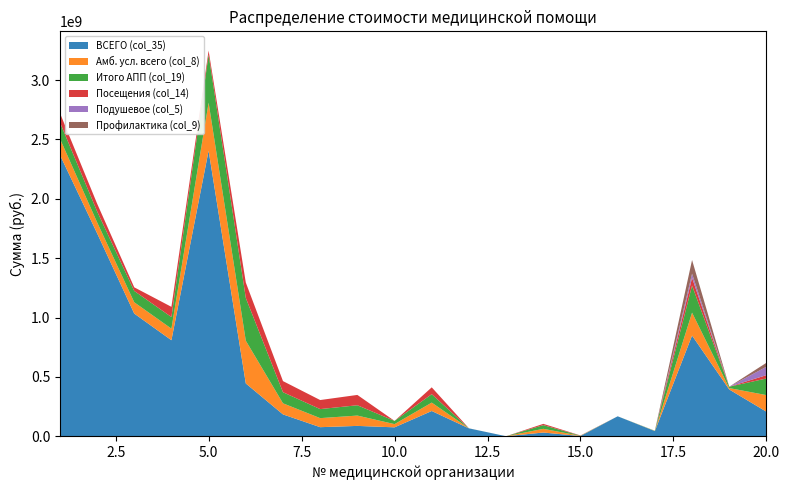

Reading right to left, list all the values displayed in this chart.

ВСЕГО (col_35): 206507555.3	393614254.1	848107631.5	43227921.5	167881543.9	1622990.0	31166099.1	0.0	66266750.5	212477783.6	74853436.4	86970800.0	76193896.8	183781186.8	444653889.3	2405145478.4	808638059.5	1033284597.8	1711067838.0	2371081884.4
Амб. усл. всего (col_8): 139938866.6	11916849.2	193026754.9	1555499.8	0.0	1622990.0	31166099.1	0.0	142904.0	70758557.7	27089353.4	86970800.0	76193896.8	93494173.2	360168576.0	404532349.6	97695556.9	95232210.0	92195253.0	137279532.1
Итого АПП (col_19): 139938866.6	11916849.2	228043280.8	1555499.8	0.0	1622990.0	31166099.1	0.0	142904.0	70758557.7	27089353.4	86970800.0	76193896.8	93494173.2	360168576.0	404532349.6	97695556.9	95232210.0	92195253.0	137279532.1
Посещения (col_14): 28101085.9	0.0	65351067.9	0.0	0.0	1622990.0	10717800.0	0.0	142904.0	57735957.7	0.0	86970800.0	76193896.8	93494173.2	129645253.2	34203554.3	85880329.5	30623941.1	65393635.5	78476569.4
Подушевое (col_5): 70721711.6	0.0	35016525.8	0.0	0.0	0.0	0.0	0.0	0.0	0.0	0.0	0.0	0.0	0.0	0.0	0.0	0.0	0.0	0.0	0.0
Профилактика (col_9): 33592950.2	0.0	115073517.5	0.0	0.0	0.0	0.0	0.0	0.0	0.0	0.0	0.0	0.0	0.0	0.0	0.0	0.0	0.0	0.0	0.0